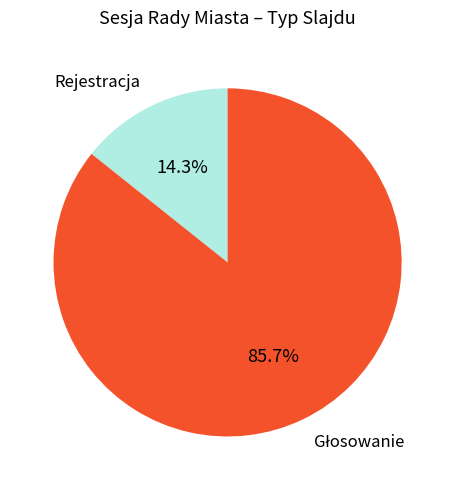

Does any single category account for the majority?

Yes